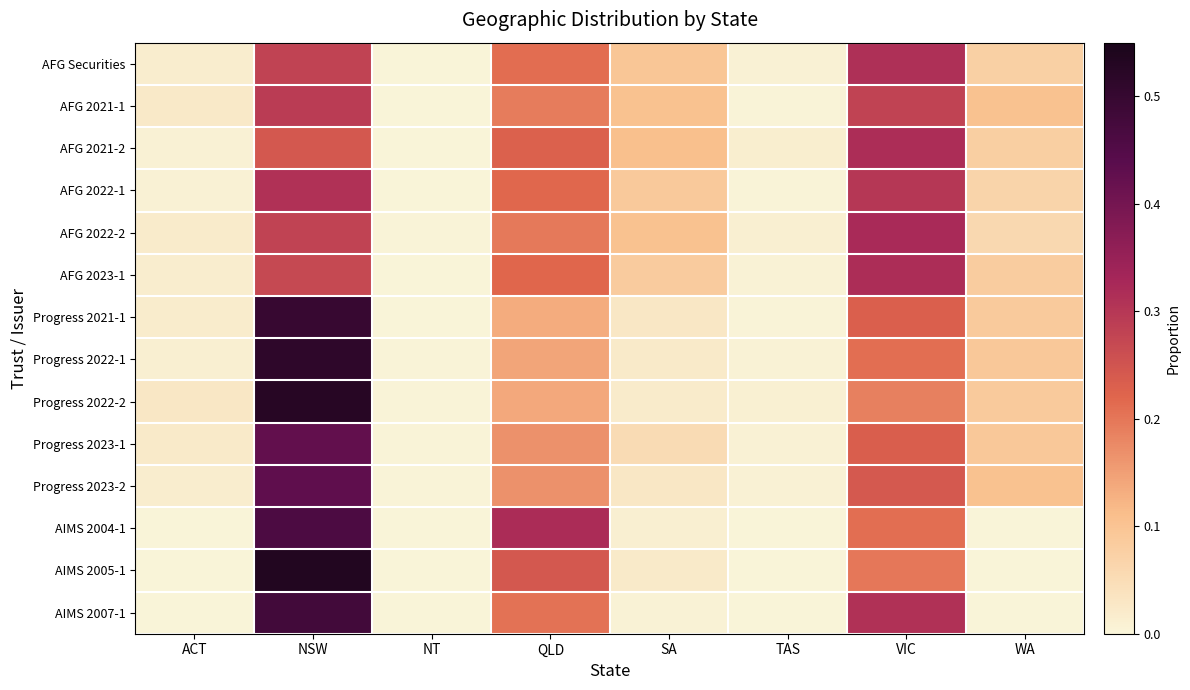

What is the total value across all series at VIC?

3.7